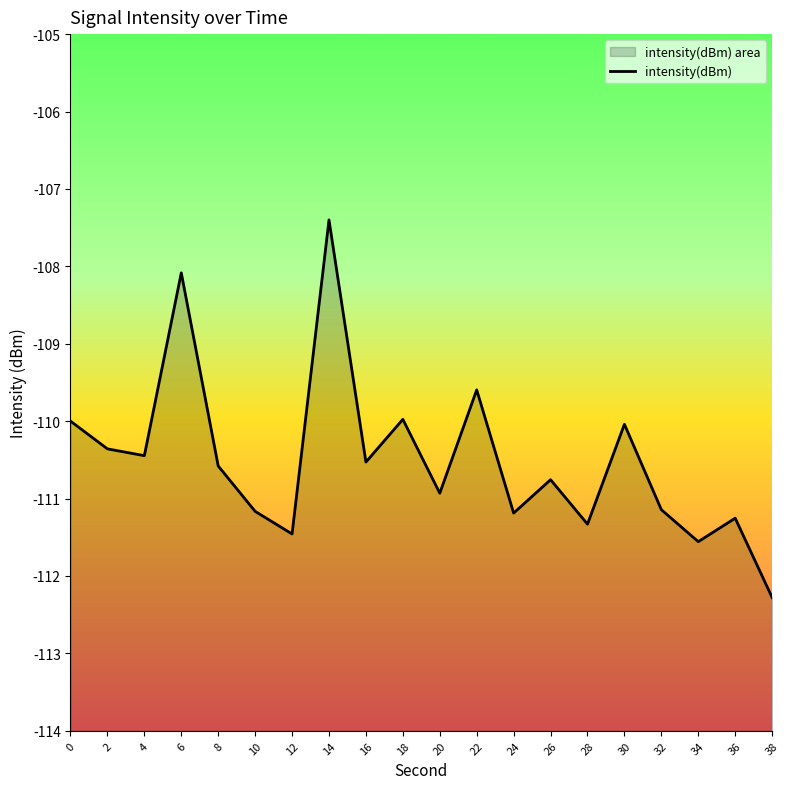

What is the smallest value displayed?

-112.3